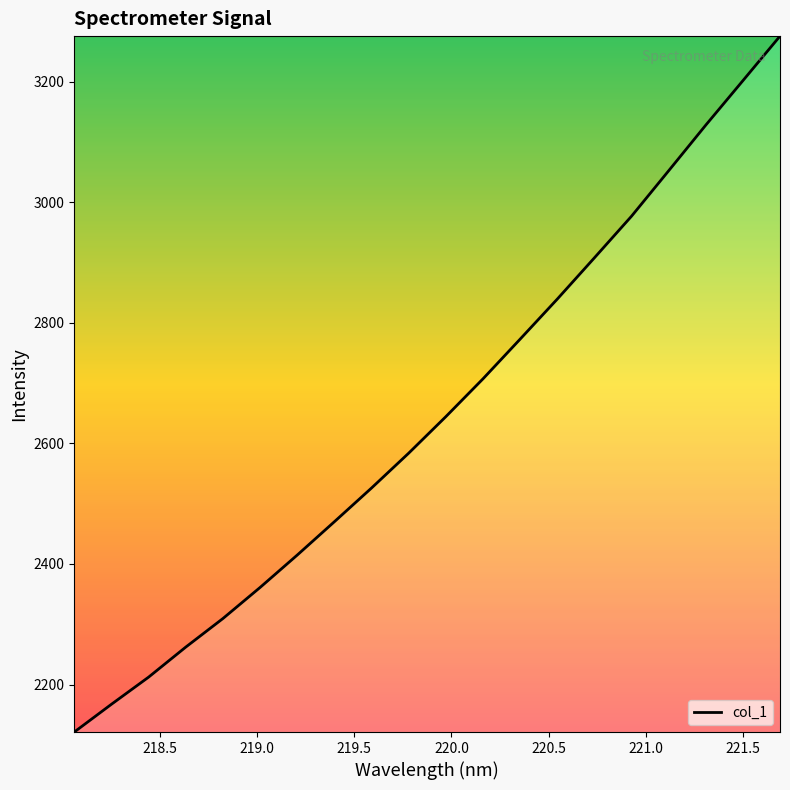

What is the greatest value displayed?

3275.8